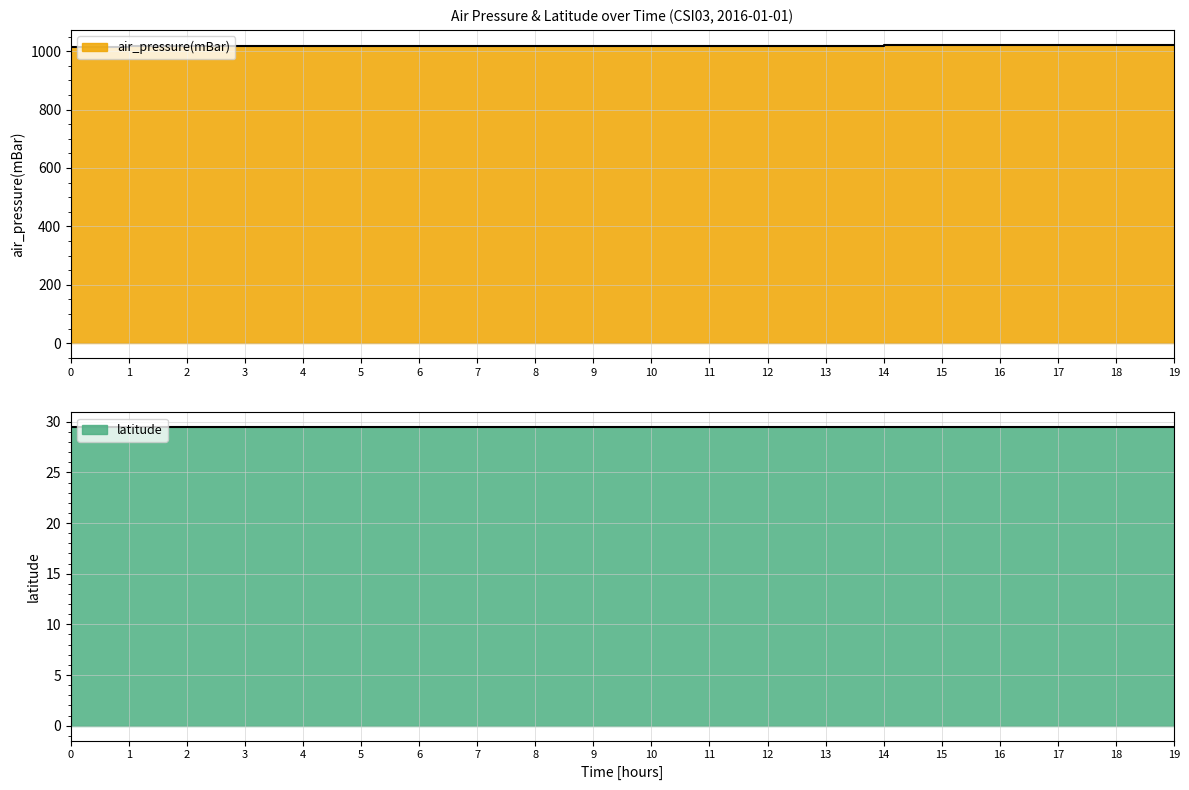

What is the minimum value shown in the chart?

1015.5